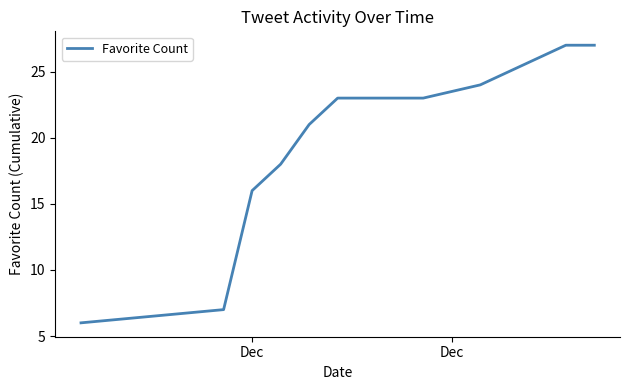

What is the greatest value displayed?

27